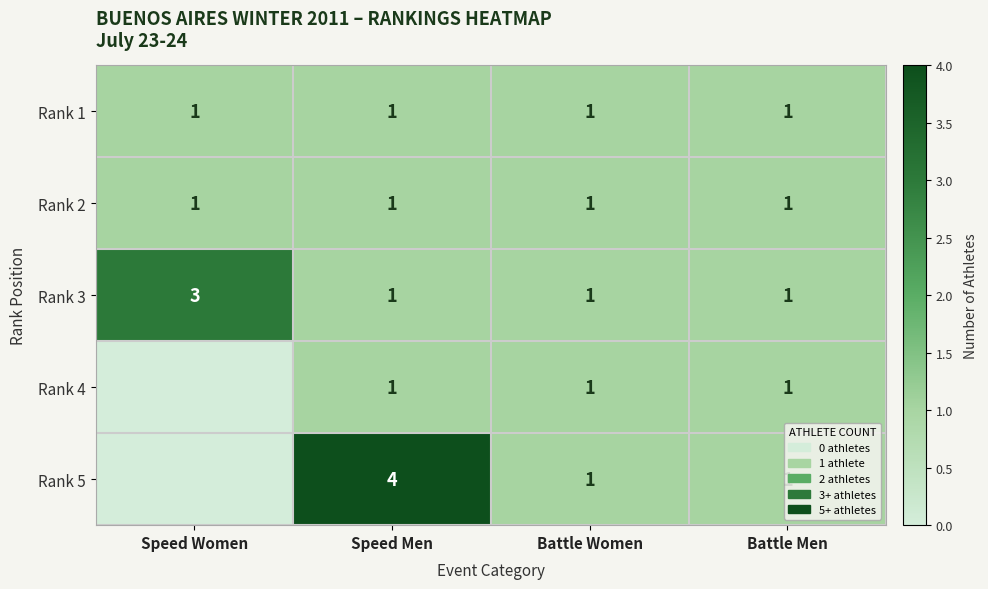

Is the value of Rank 3 at Speed Women greater than the value of Rank 5 at Battle Women?

Yes